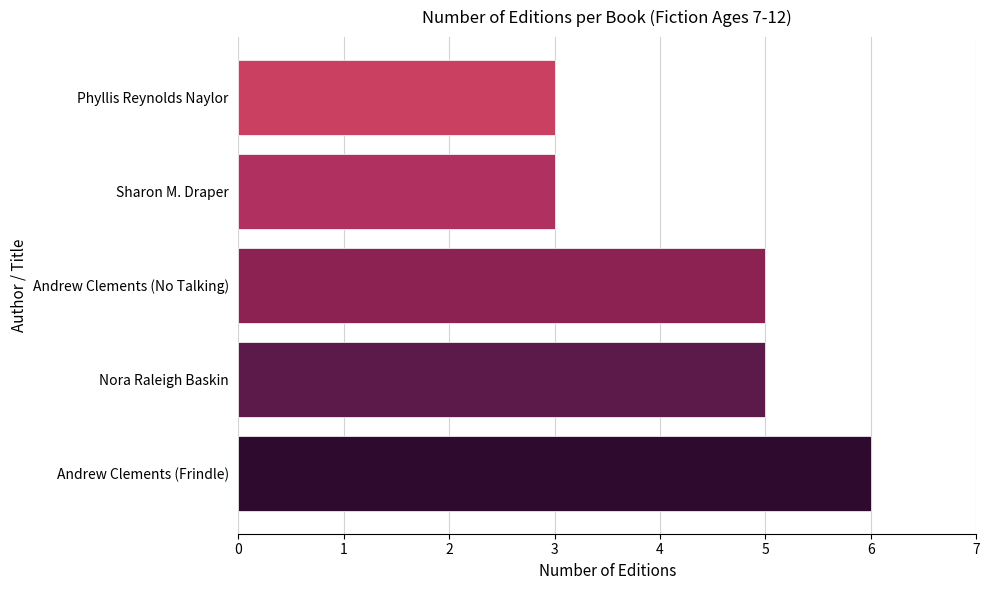

How many bars are there in total?

5